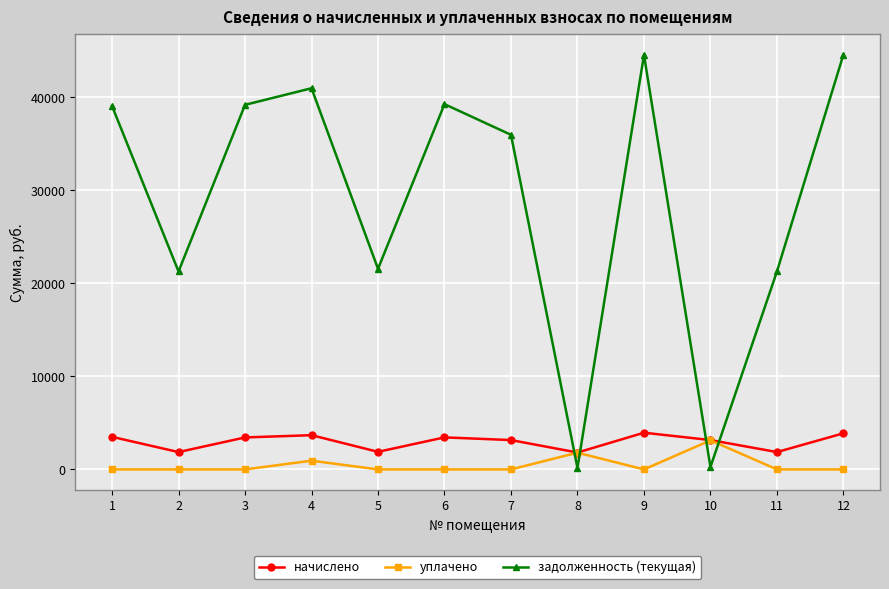

Where is the first local minimum for начислено?

2